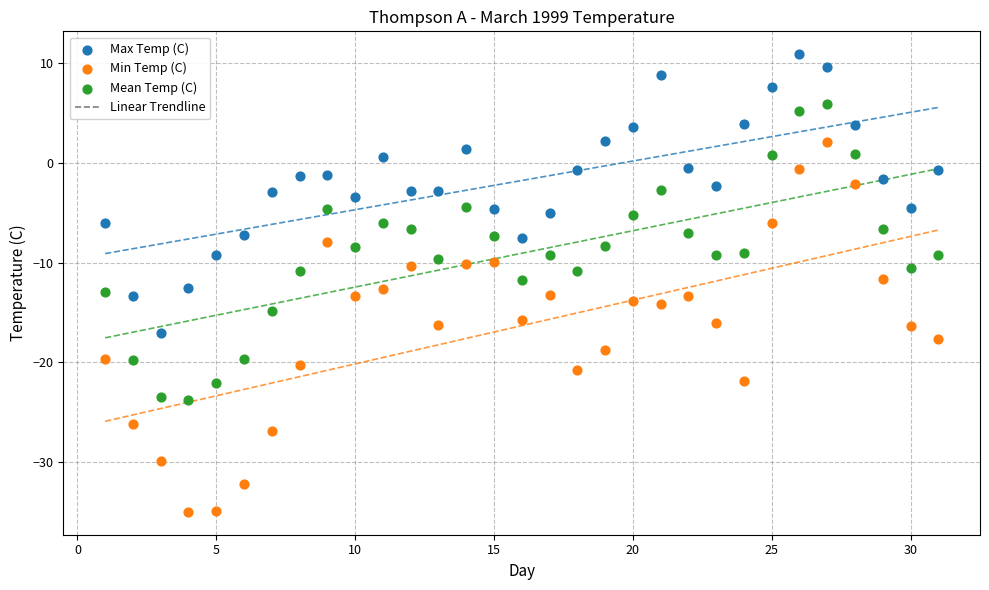

Across all data points, what is the range of Y values (max minus min)?

45.9